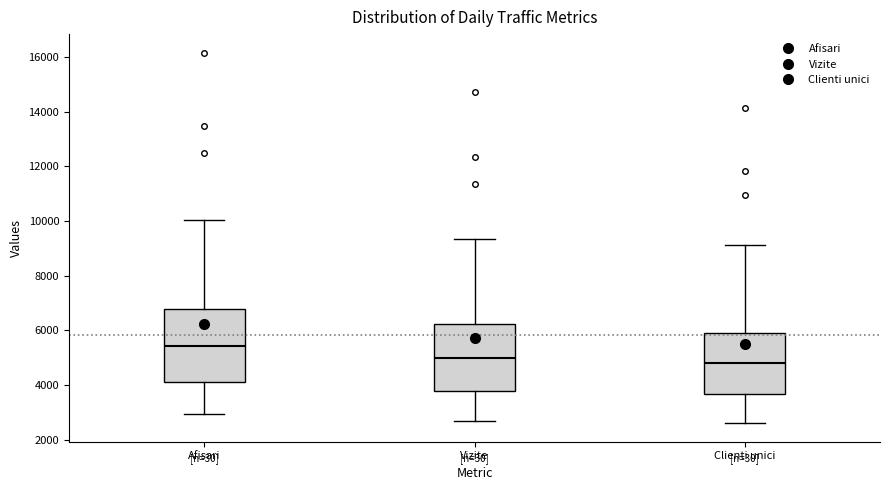

Reading left to right, transcribe this box plot: for each box, give where its median line is, the range the box spans, and where its two whiskers end, as read against the y-axis. The values are not printed on the chart, so give them approximately, as read against the axis.

Afisari: median 5400, box 4000 to 6800, whiskers 3000 to 10000
Vizite: median 5000, box 3800 to 6200, whiskers 2600 to 9400
Clienti unici: median 4800, box 3600 to 5800, whiskers 2600 to 9200